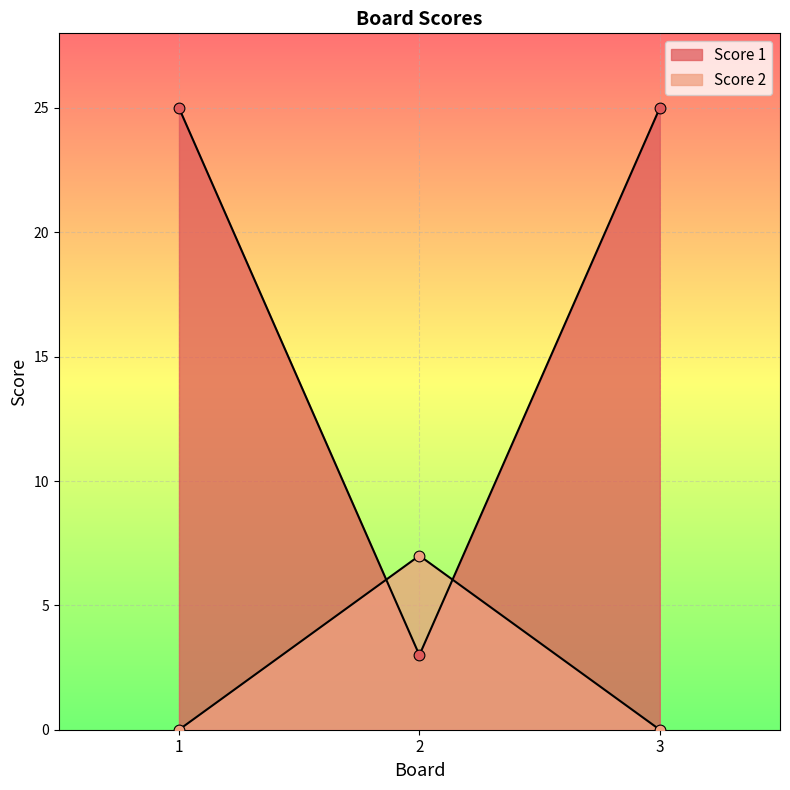

Which series has the largest total across all categories?

Score 1